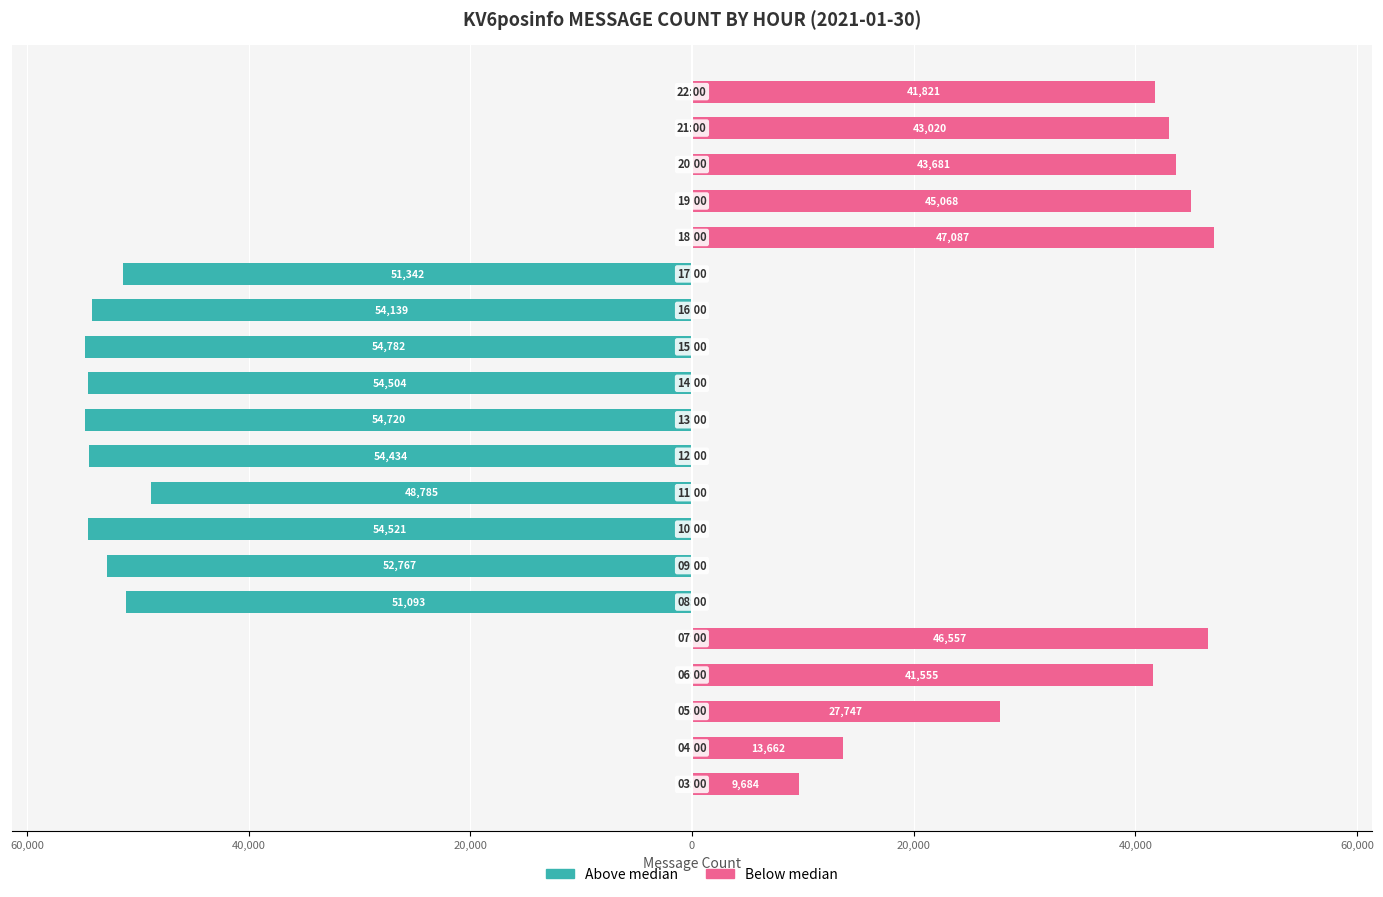

What is the average value of the Below median (KV6posinfo) series?

17994